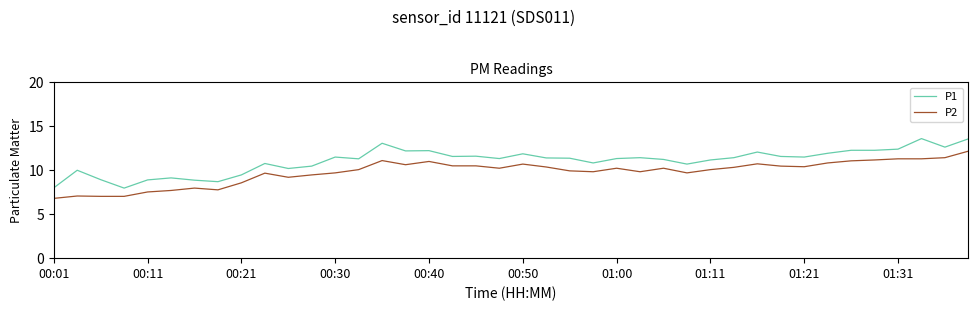

What is the minimum value for P2?

6.8